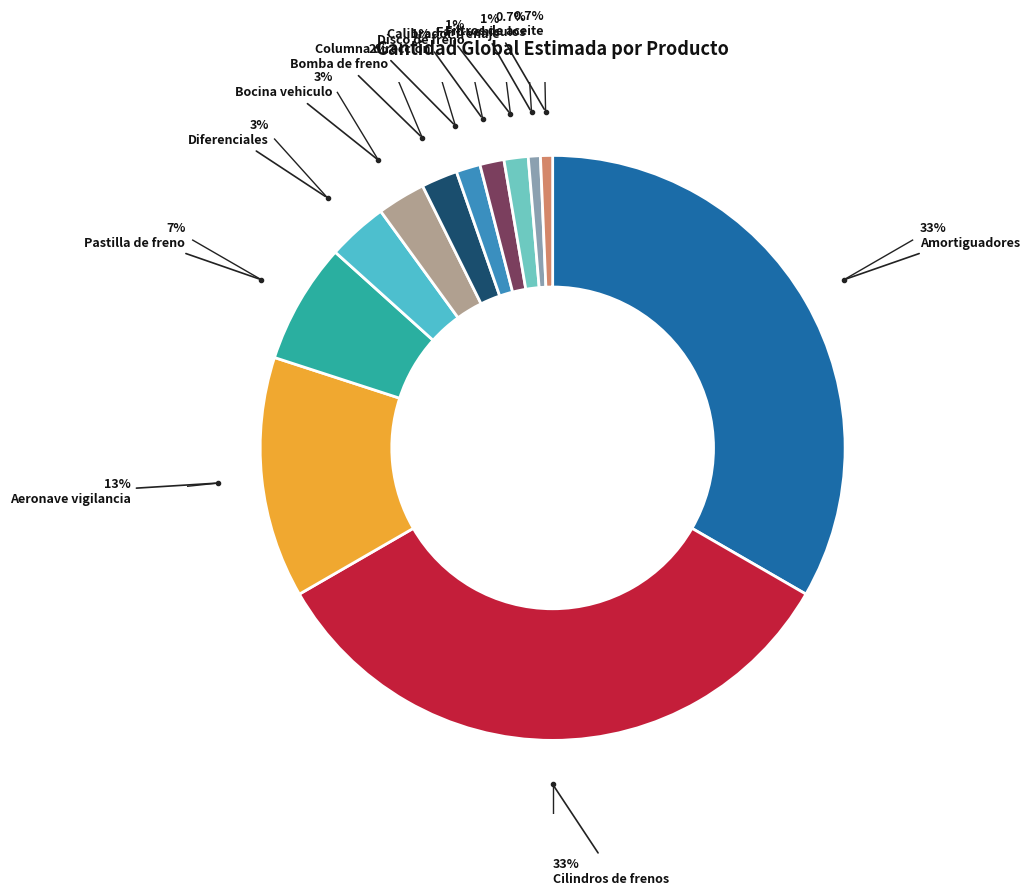

How many segments does this pie chart have?

12